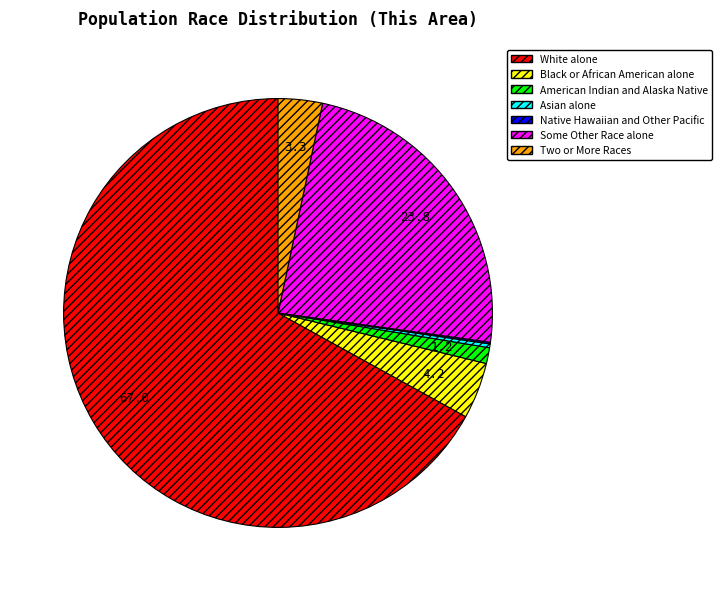

What is the ratio of the value at American Indian and Alaska Native to the value at Two or More Races?

0.4